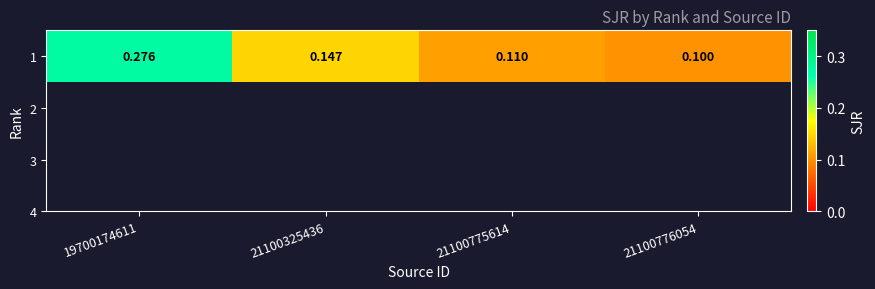

Rank the categories by value from lowest to highest.

21100776054, 21100775614, 21100325436, 19700174611